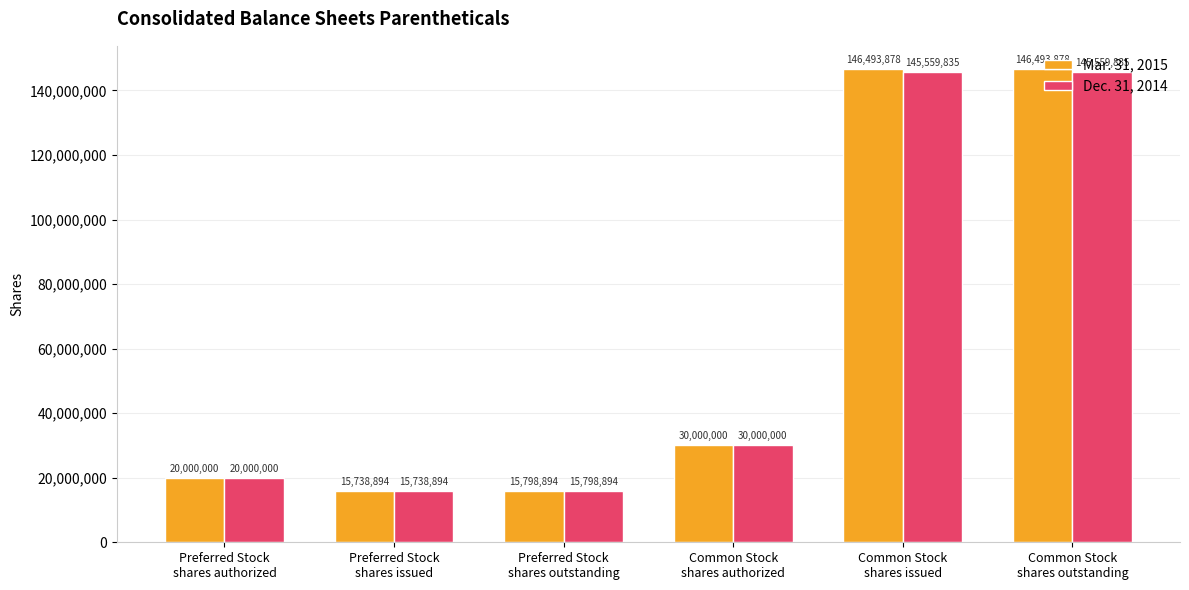

What is the minimum value shown in the chart?

15738894